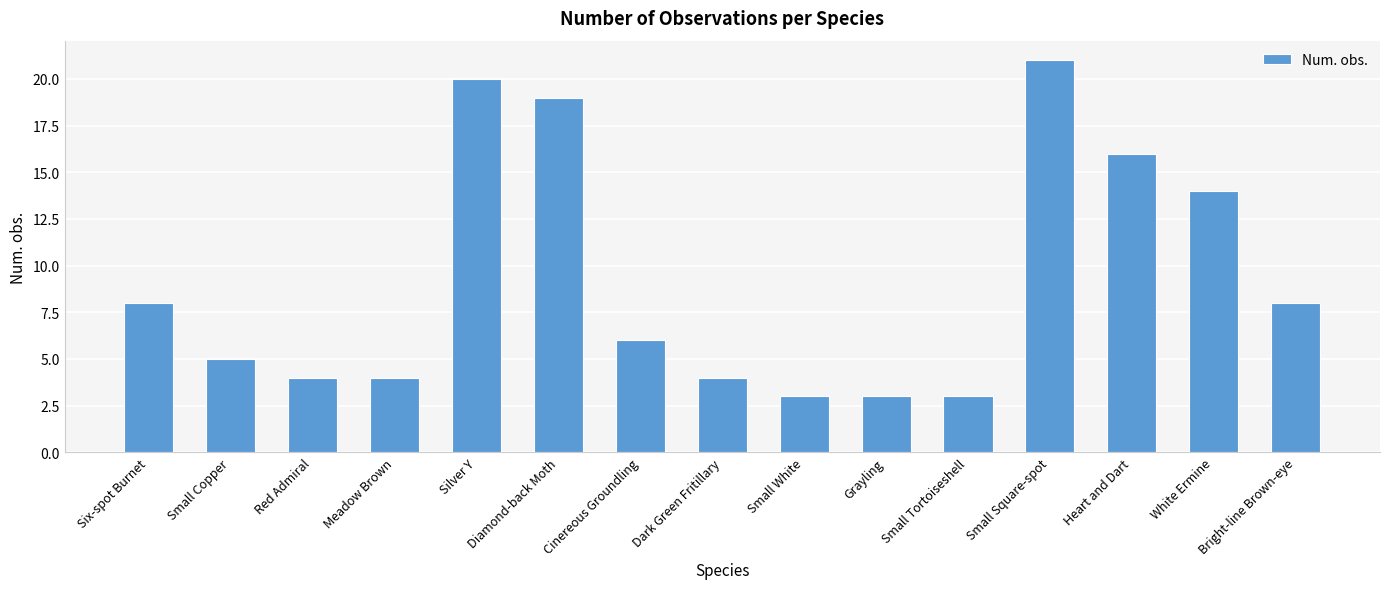

What is the value of the 13th bar from the left?

16